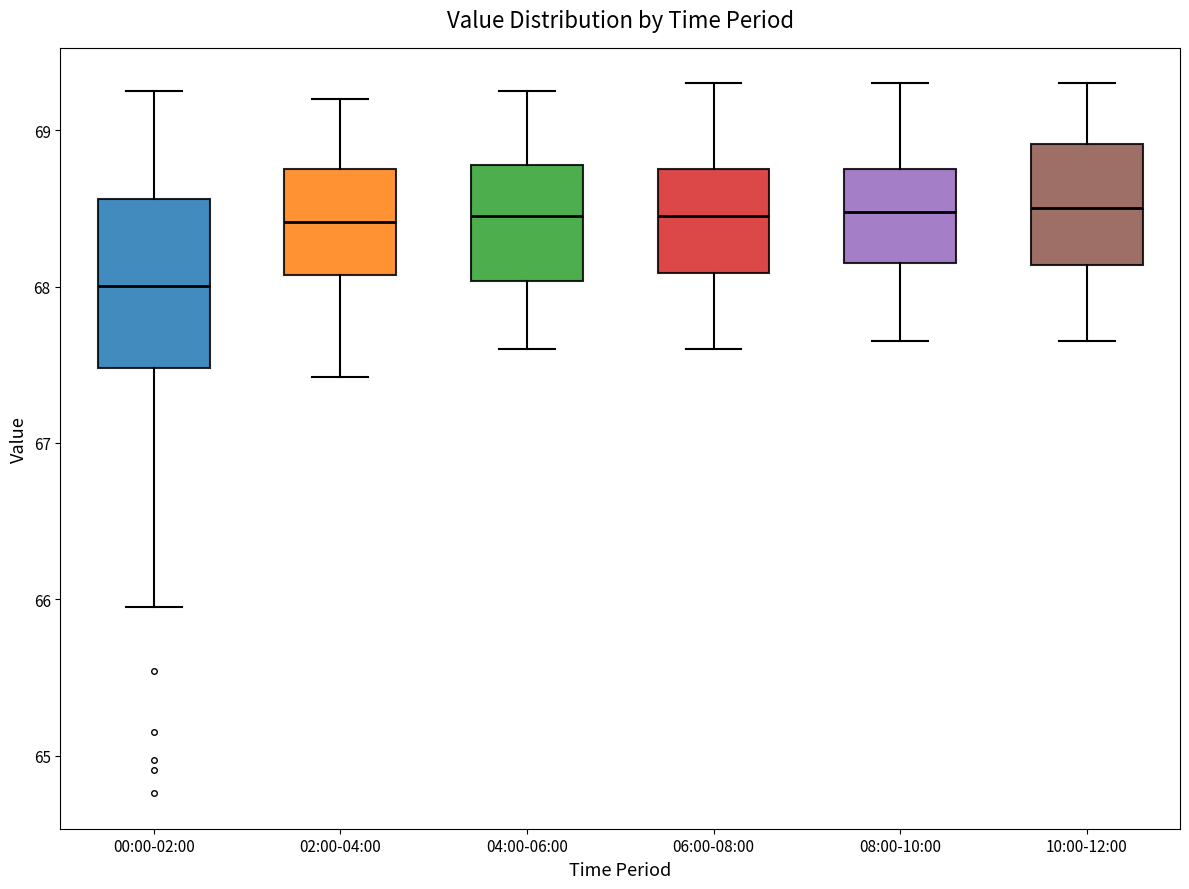

Comparing the boxes themselves (not the whiskers), which one is the tallest?

00:00-02:00